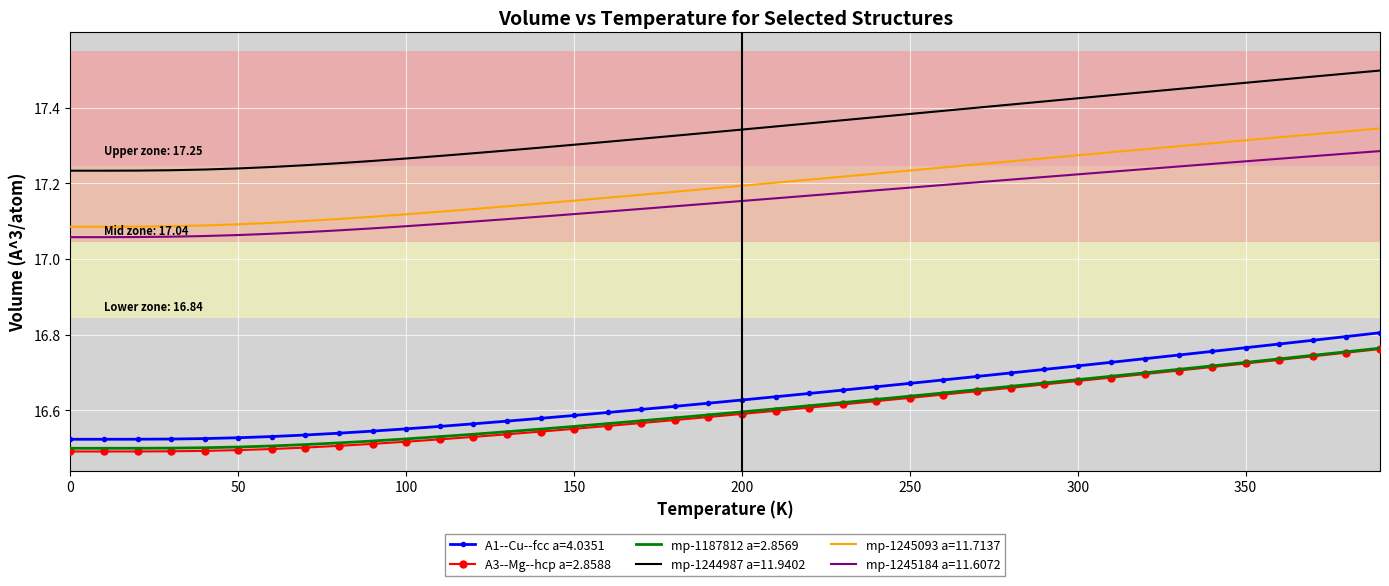

True or false: mp-1187812 a=2.8569 and mp-1245093 a=11.7137 cross at least once.

False